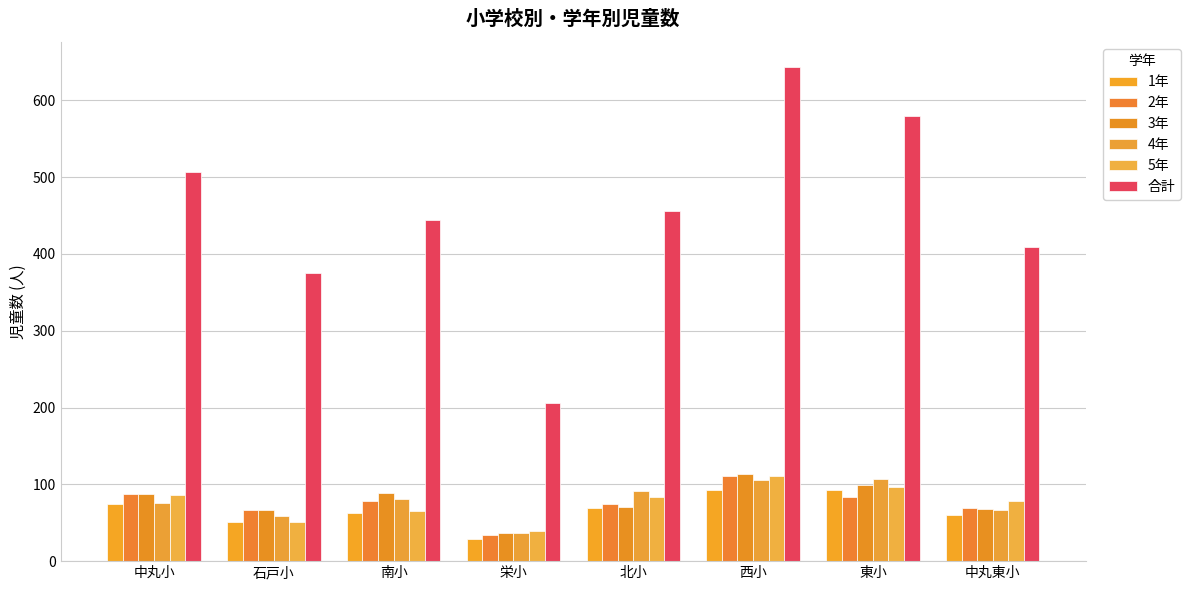

Is the value of 1年 at 中丸東小 greater than the value of 3年 at 中丸小?

No